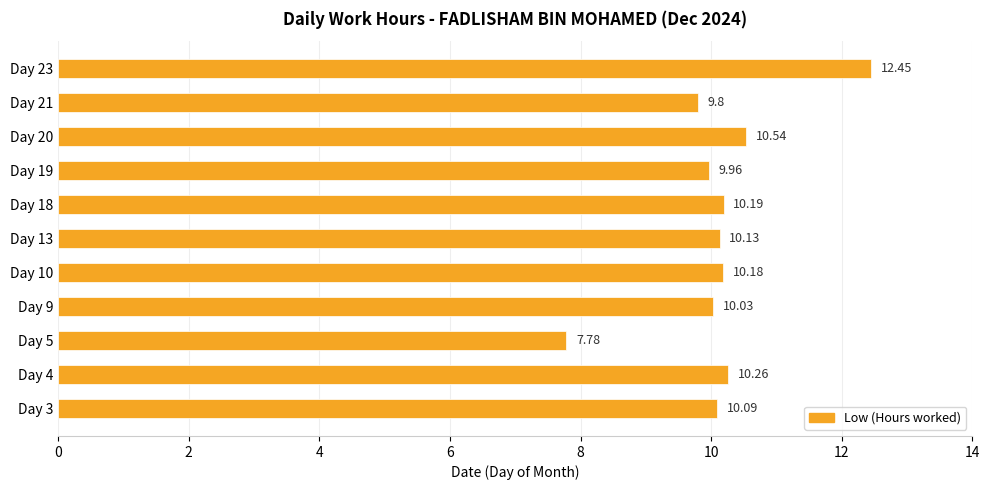

List the labels in order of value, largest first.

Day 23, Day 20, Day 4, Day 18, Day 10, Day 13, Day 3, Day 9, Day 19, Day 21, Day 5